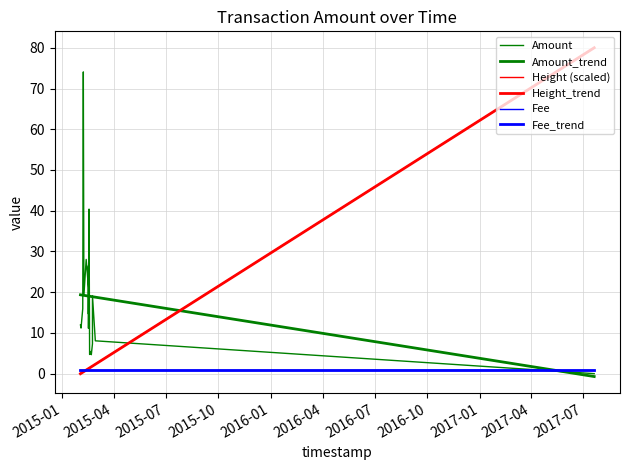

What is the maximum value shown in the chart?

80.0